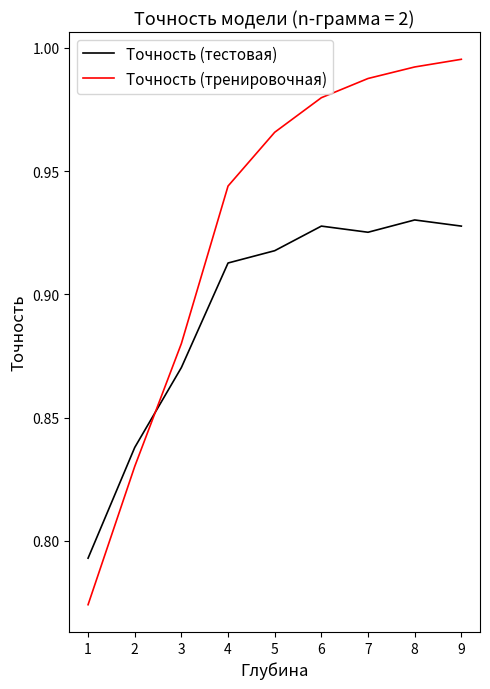

Which series has the widest spread of values?

Точность (тренировочная)